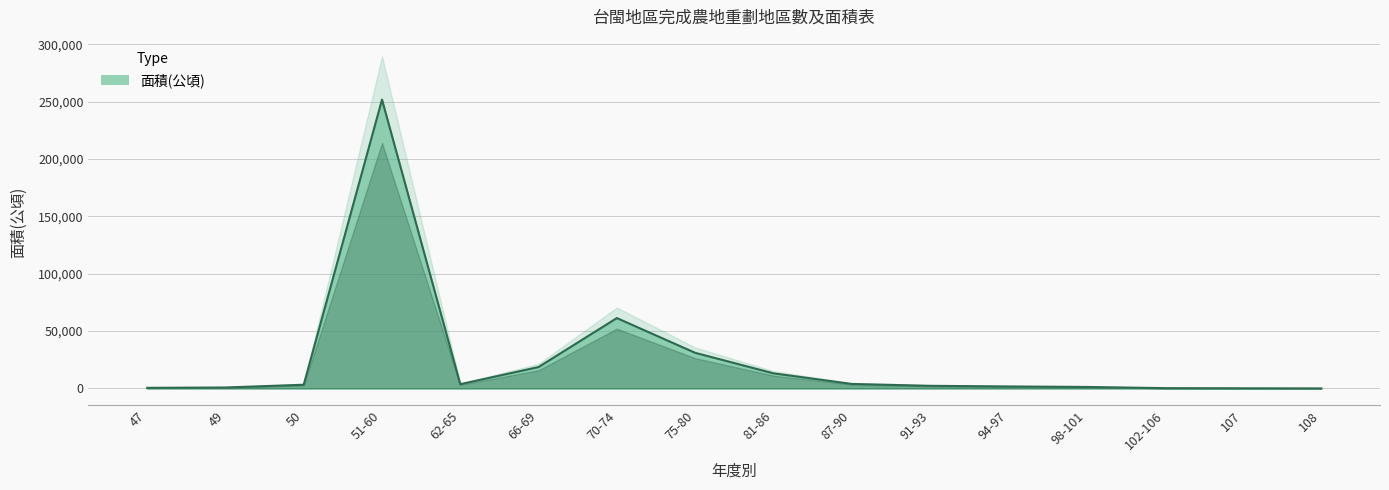

What is the difference between the values at 91-93 and 50?

936